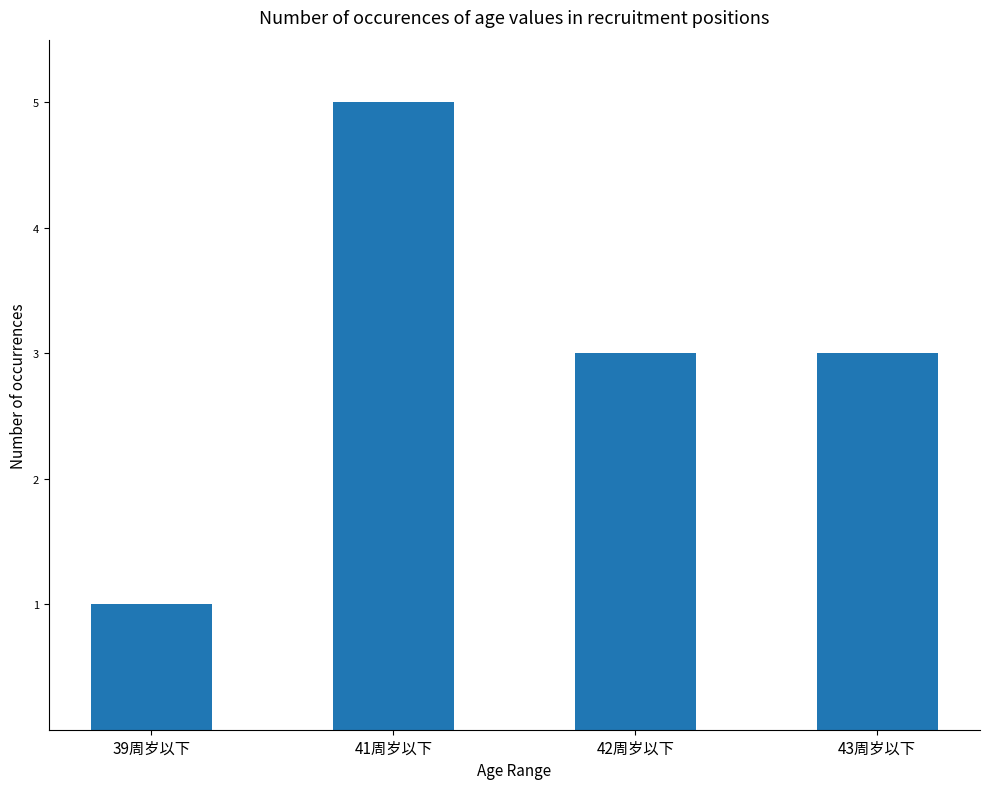

What position from the right is 42周岁以下?

2